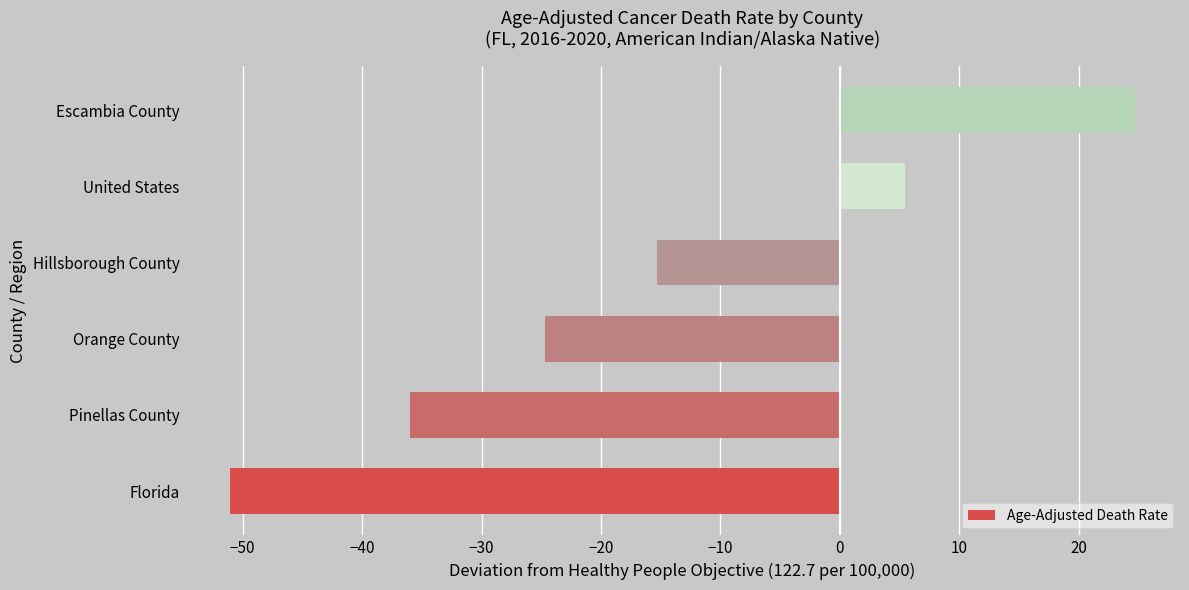

What is the sum of the values at Escambia County and United States?

30.2